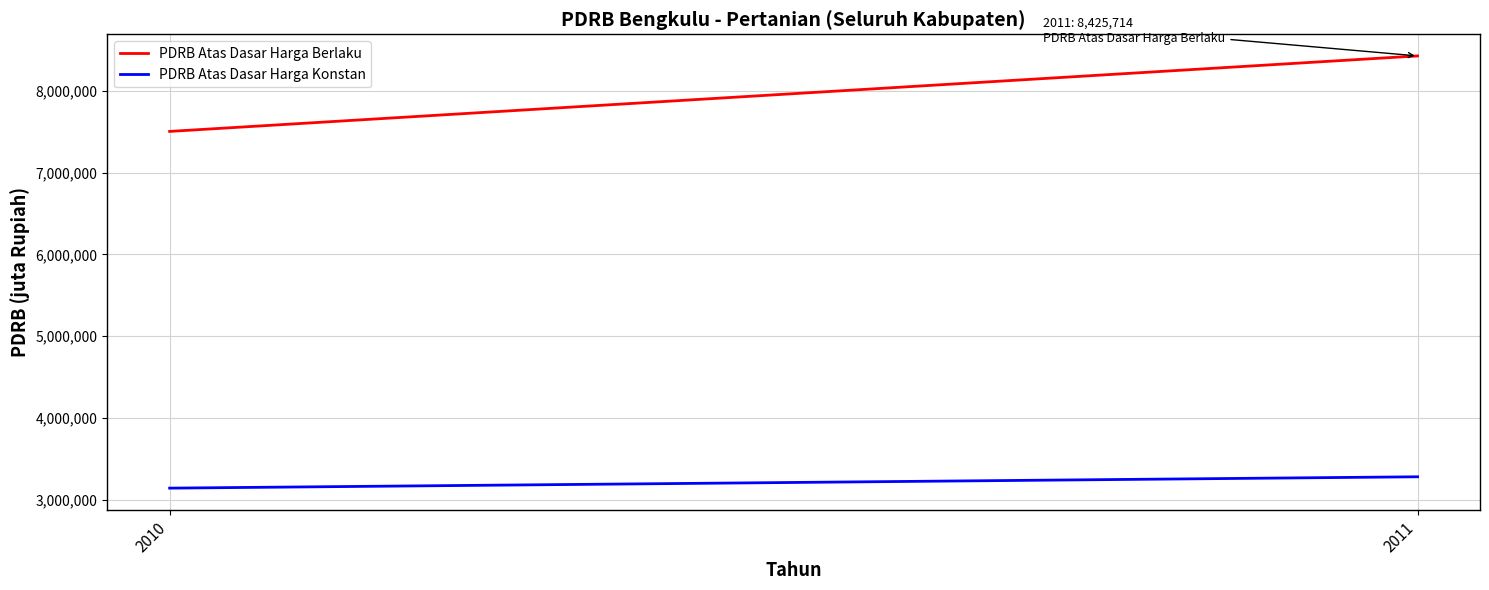

Which series has the largest total across all categories?

PDRB Atas Dasar Harga Berlaku